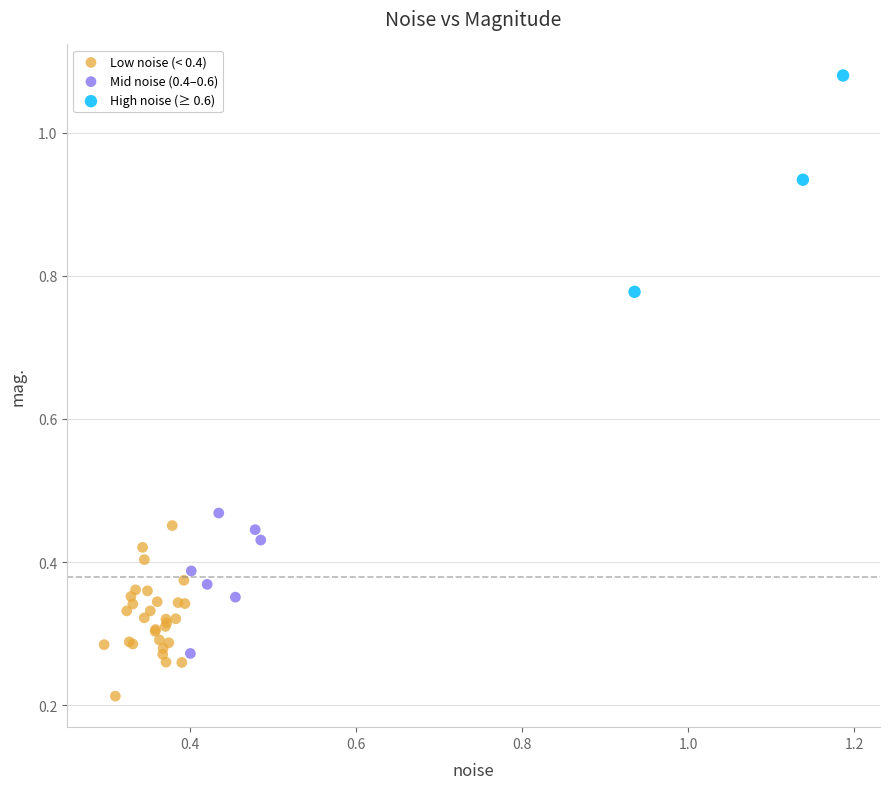

Which series reaches the minimum Y coordinate?

Low noise (< 0.4)